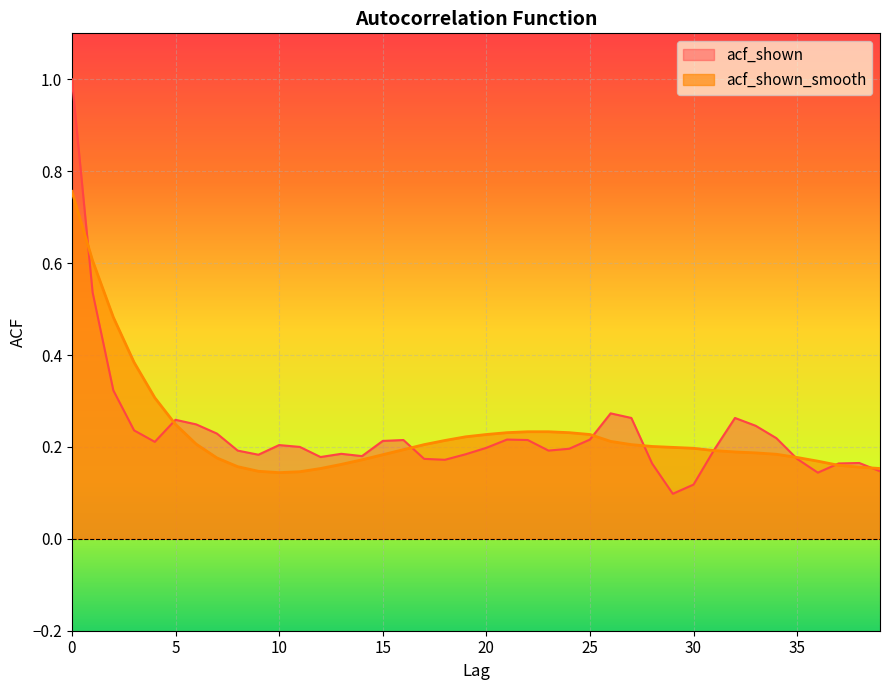

What is the minimum value shown in the chart?

0.1